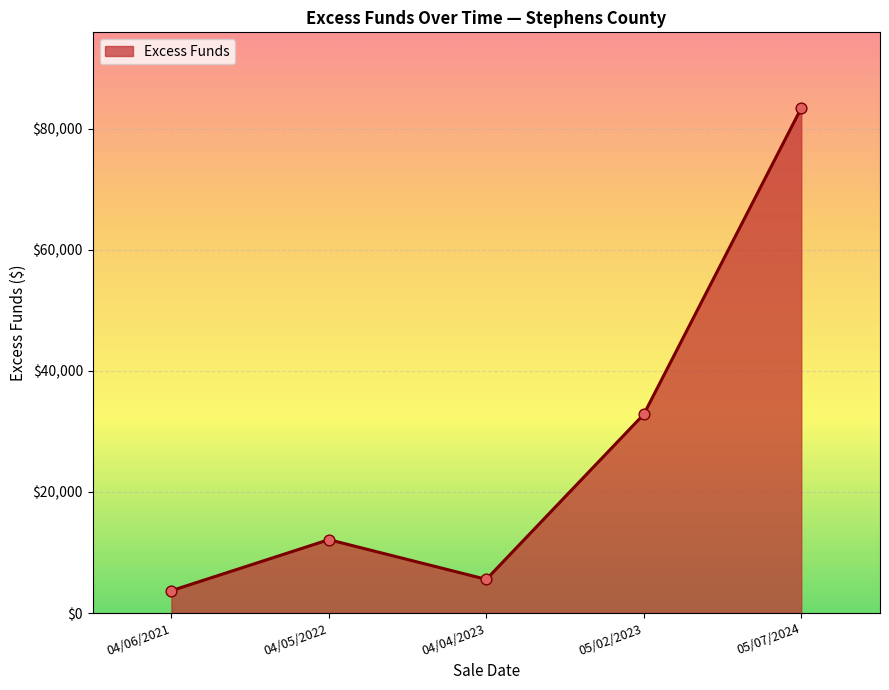

What is the change in value from 04/05/2022 to 05/07/2024?

+71323.0